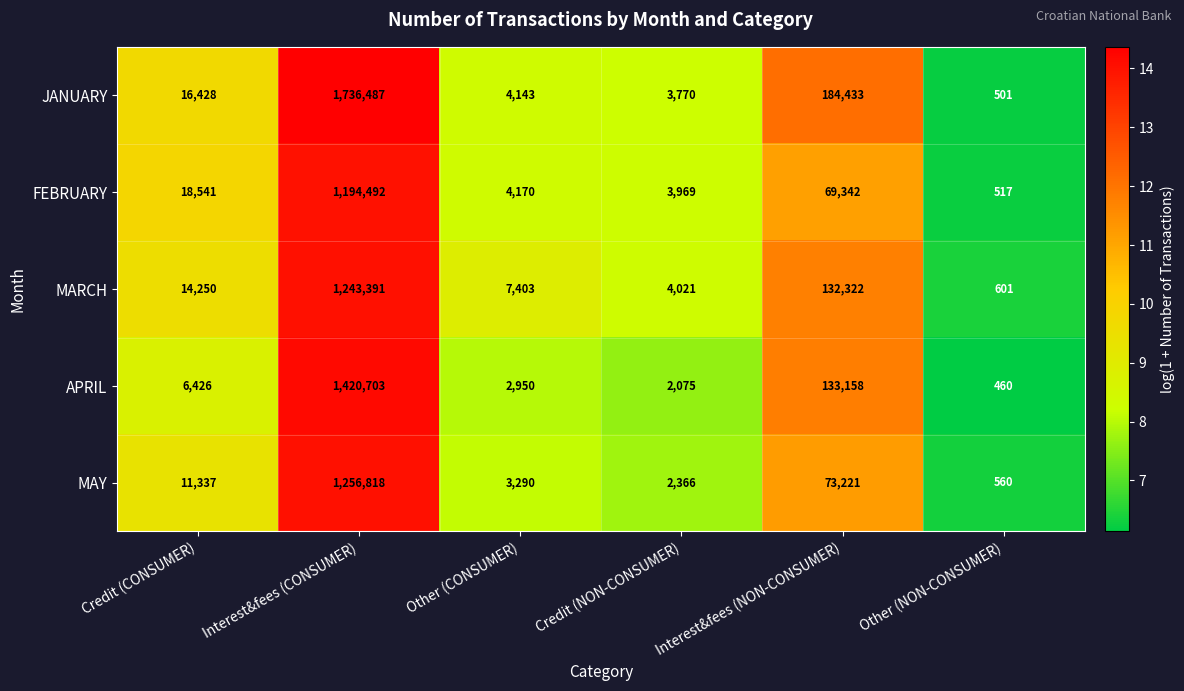

Is it true that MAY equals 11337 at Credit (CONSUMER)?

True